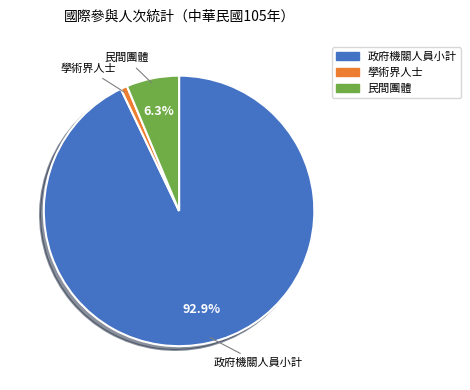

Which slice represents more than half of the pie?

政府機關人員小計